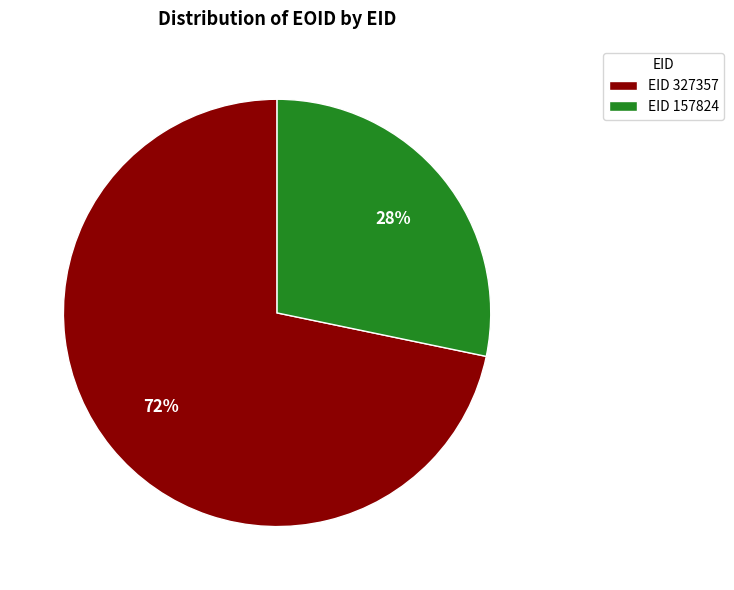

Rank the categories by value from lowest to highest.

EID 157824, EID 327357